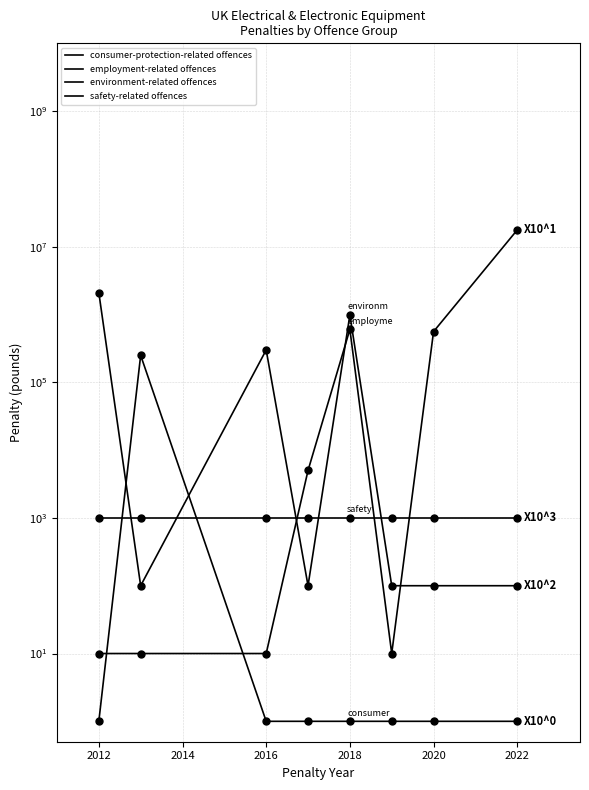

Which series has the largest total across all categories?

employment-related offences